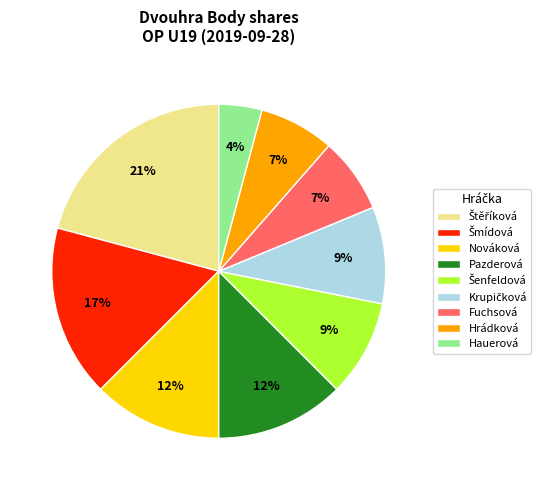

Is there a majority slice in this chart?

No